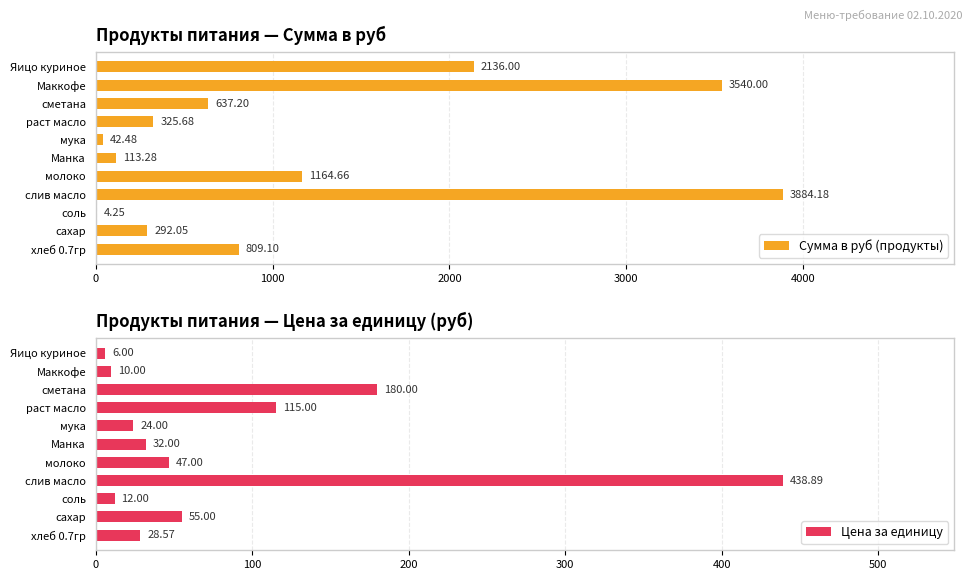

What is the sum of the Сумма в руб (продукты) values at соль and мука?

46.7